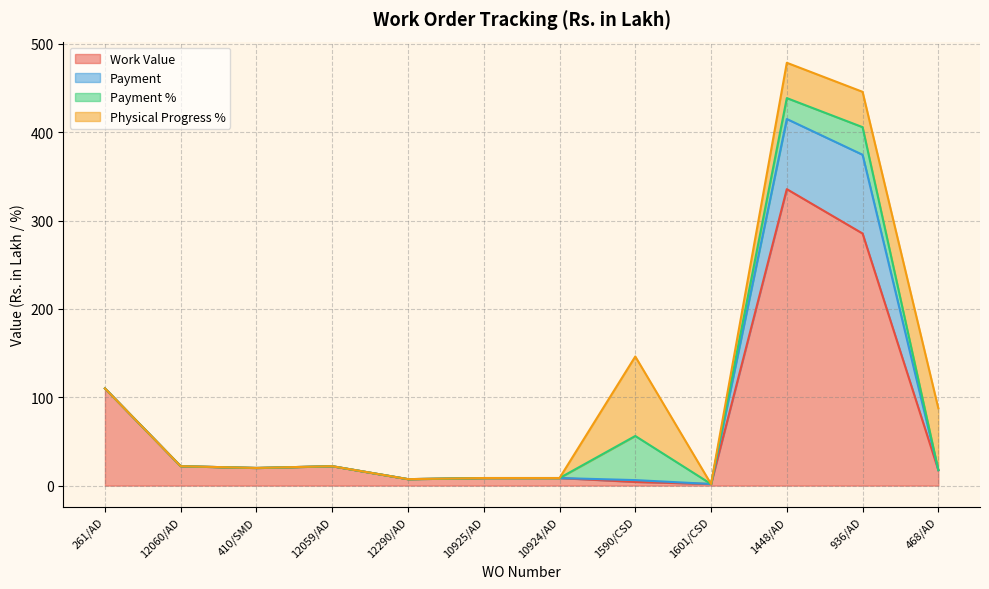

Does the chart display data point markers on the line(s)?

No